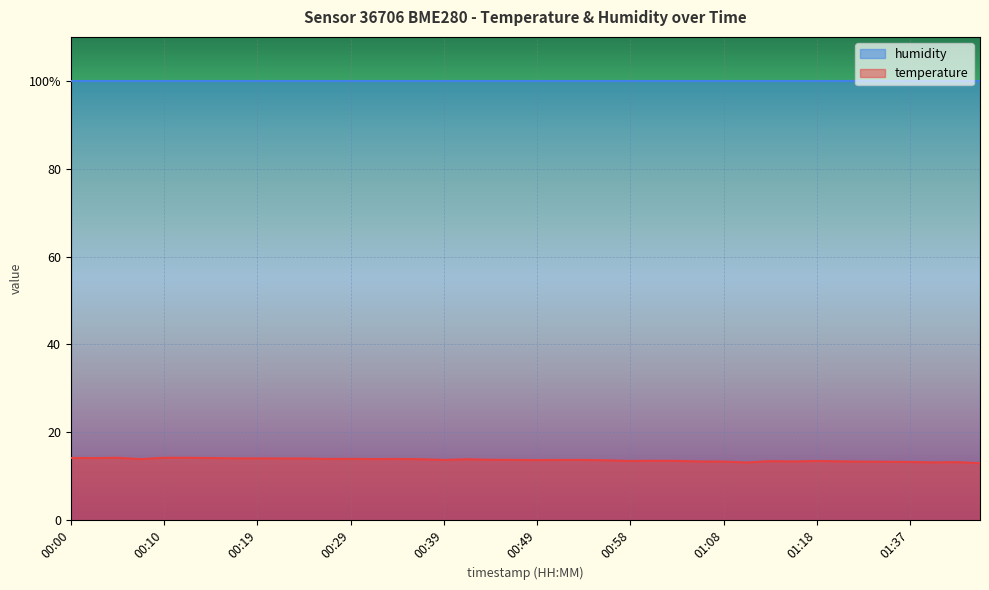

What is the sum of the values at 00:22 and 00:36?

27.9